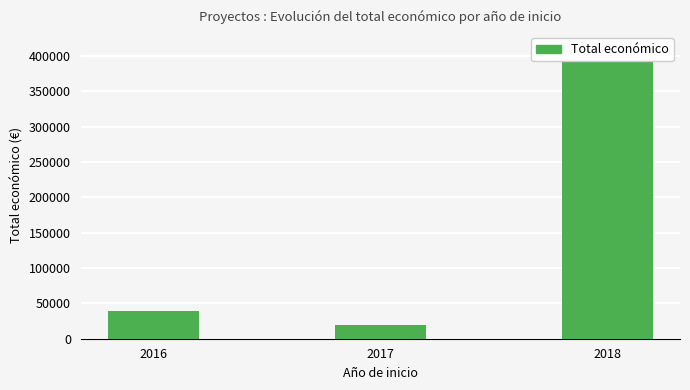

How many data points are less than 39809?

1